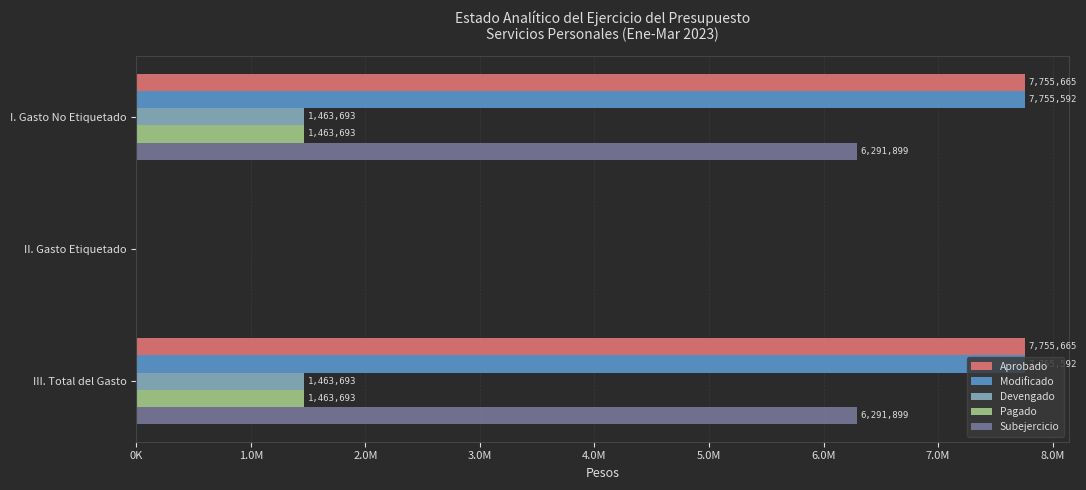

What are all the series names shown in the legend?

Aprobado, Modificado, Devengado, Pagado, Subejercicio